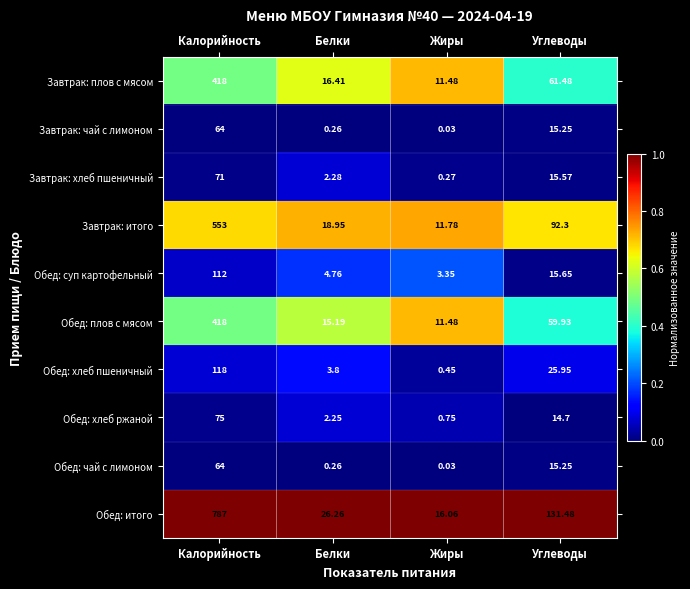

Rank the categories by Обед: итого value from lowest to highest.

Жиры, Белки, Углеводы, Калорийность